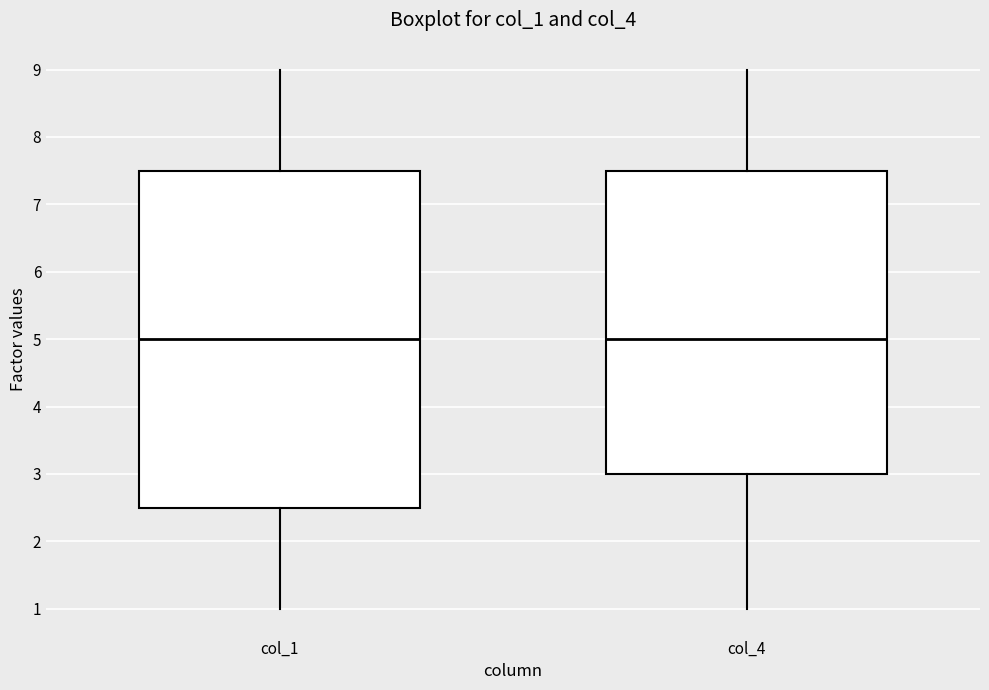

Where does the lower whisker of the box for col_4 end on the y-axis? The values are not printed on the chart, so give them approximately, as read against the axis.

1.0